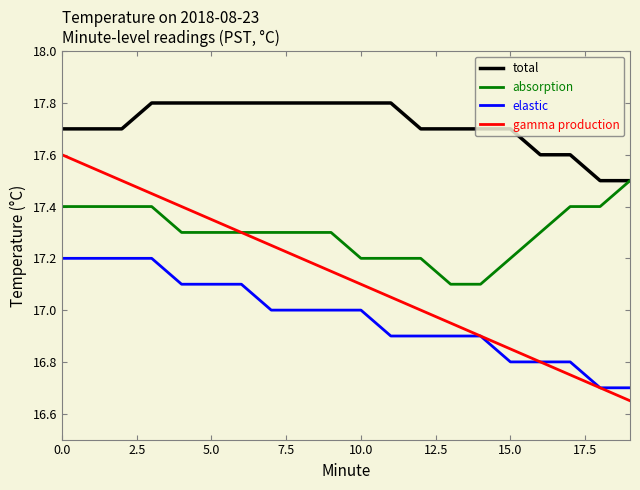

True or false: gamma production has more than 0 points higher than both neighbors.

False